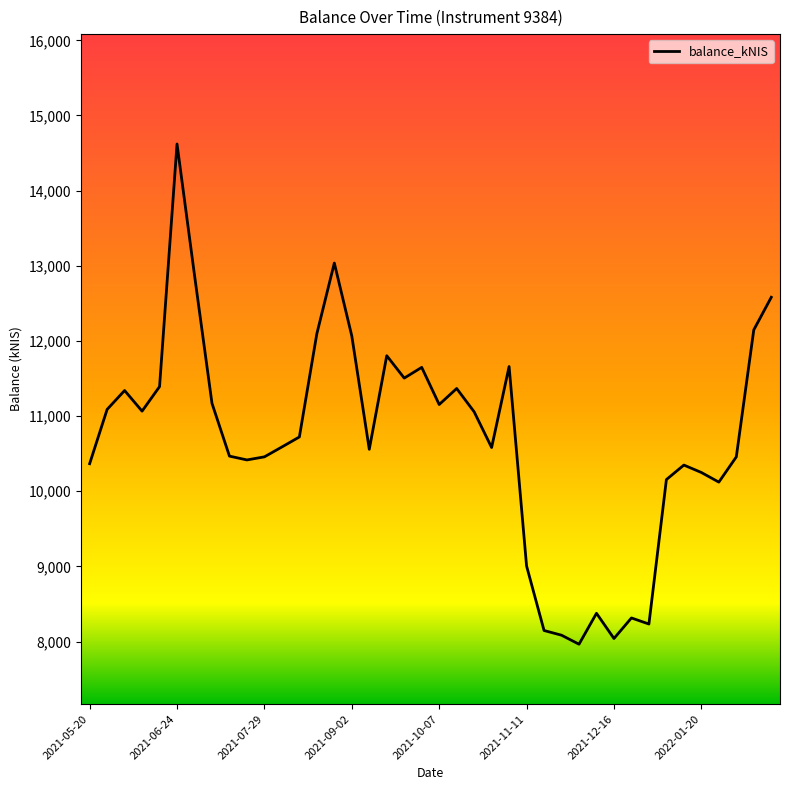

What is the maximum value shown in the chart?

14620.7